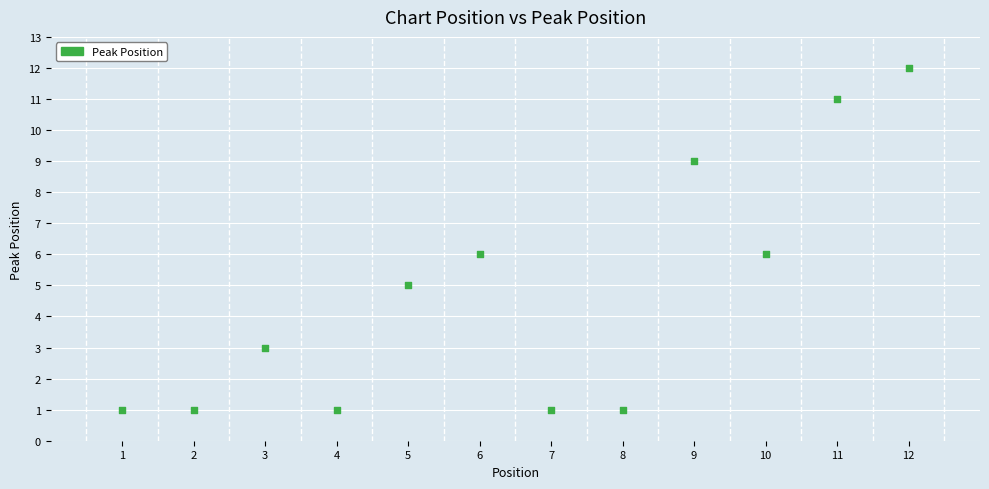

What is the average Y value?

5